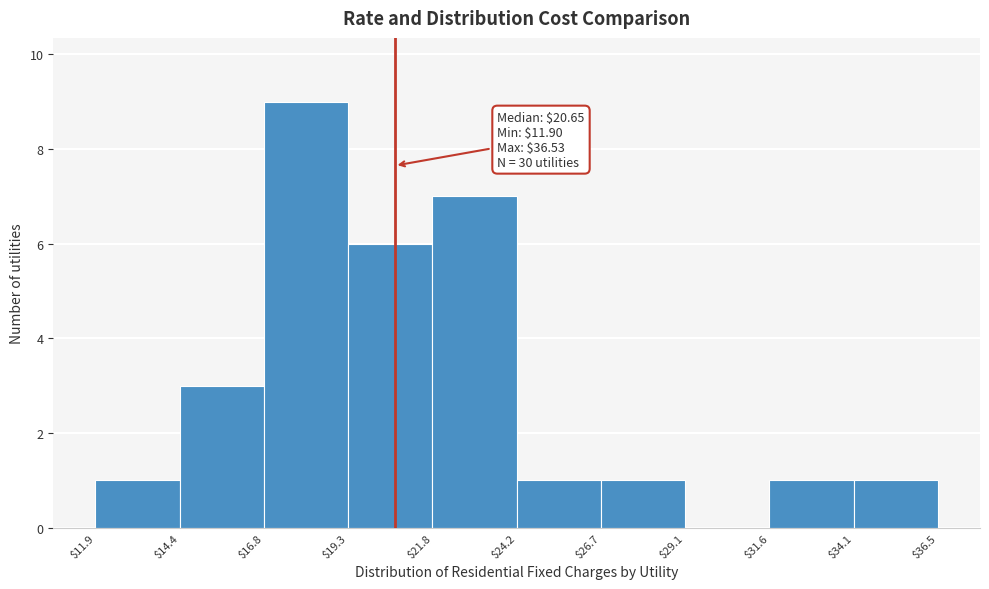

Over which range of the x-axis is the bar tallest?

$16.8 to $19.3